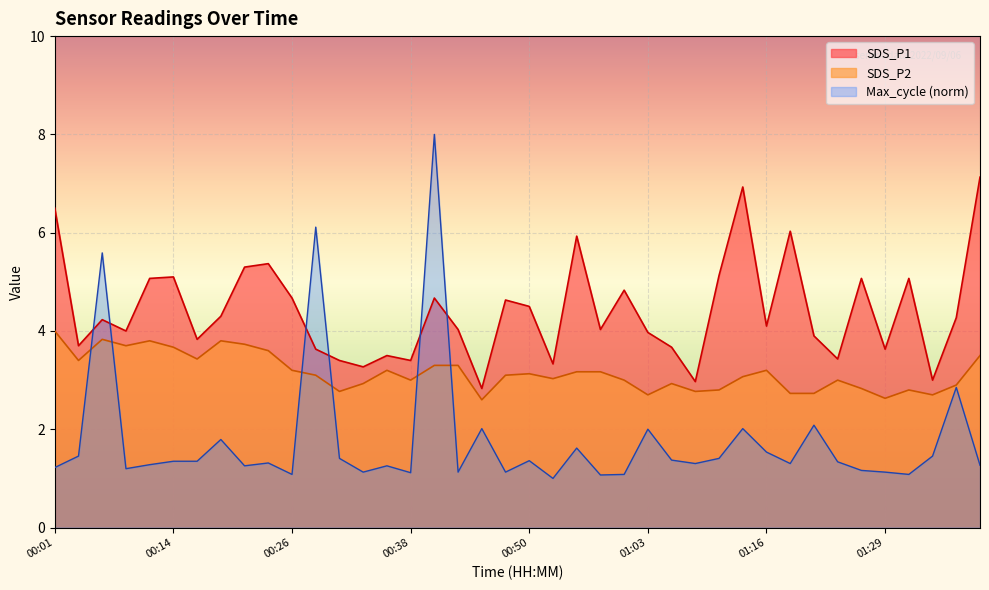

What is the smallest value displayed?

1.0